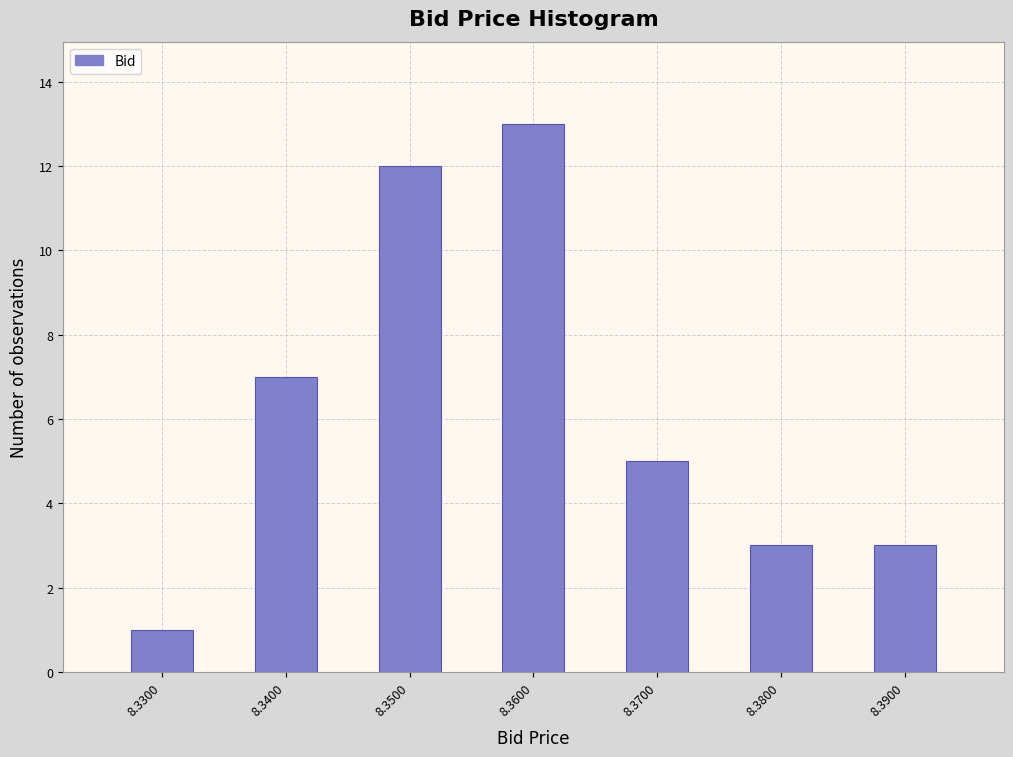

Reading right to left, list all the values displayed in this chart.

3	3	5	13	12	7	1